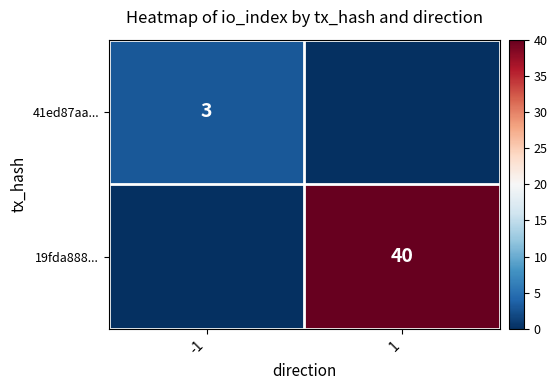

The value of 41ed87aa... at -1 is 4. True or false?

False